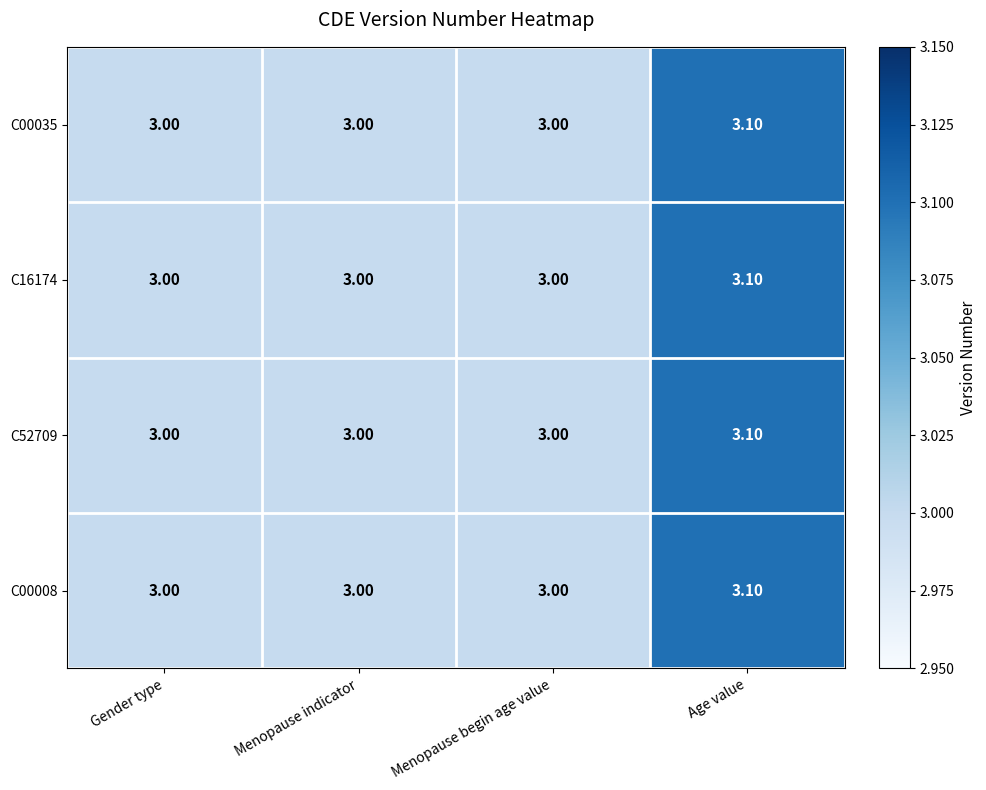

What is the total value across all series at Menopause begin age value?

12.0